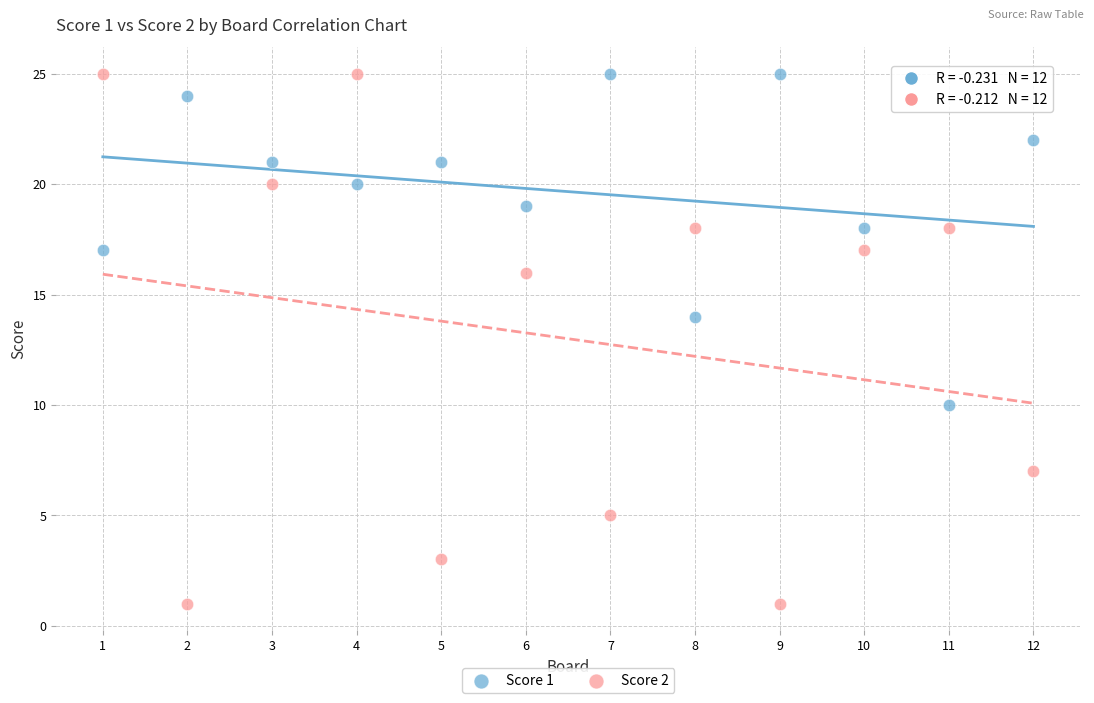

Which series reaches the minimum Y coordinate?

Score 2